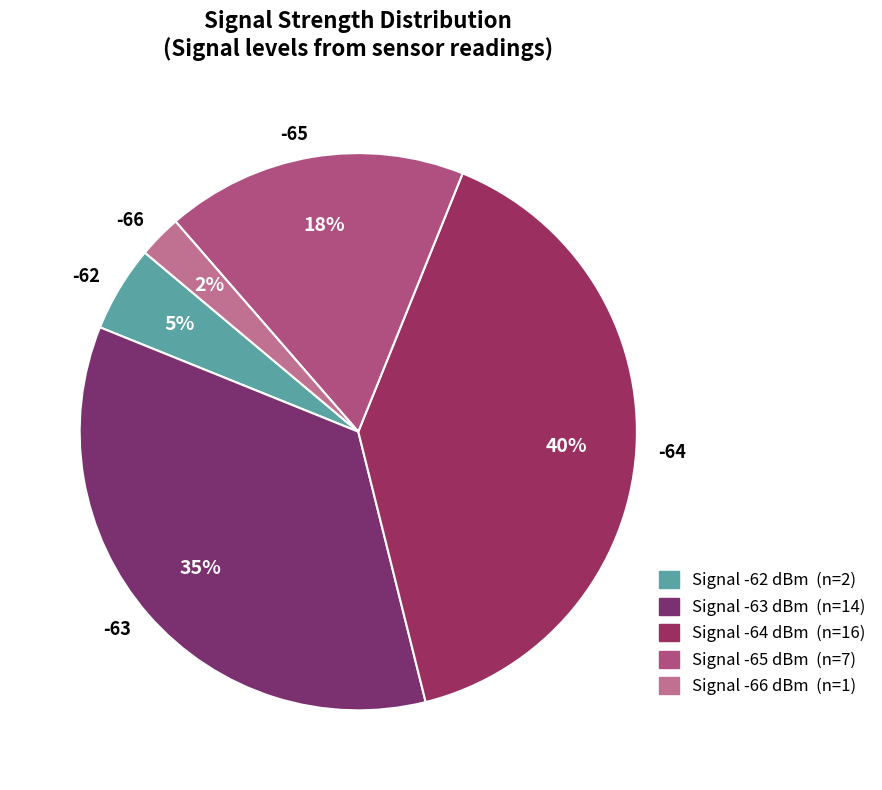

Is there a majority slice in this chart?

No